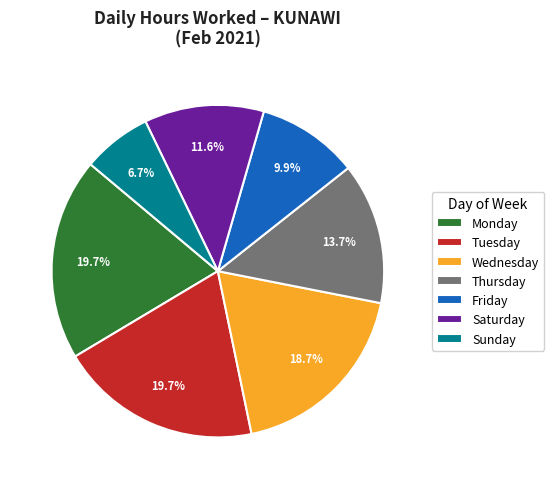

Between Thursday and Tuesday, which is larger?

Tuesday